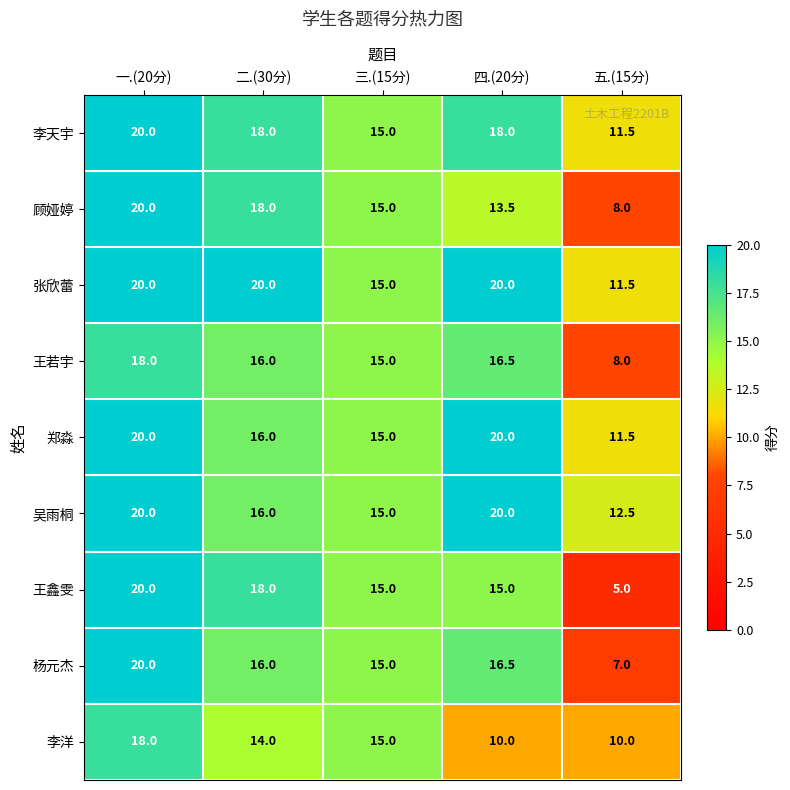

How many distinct data groups are displayed?

9